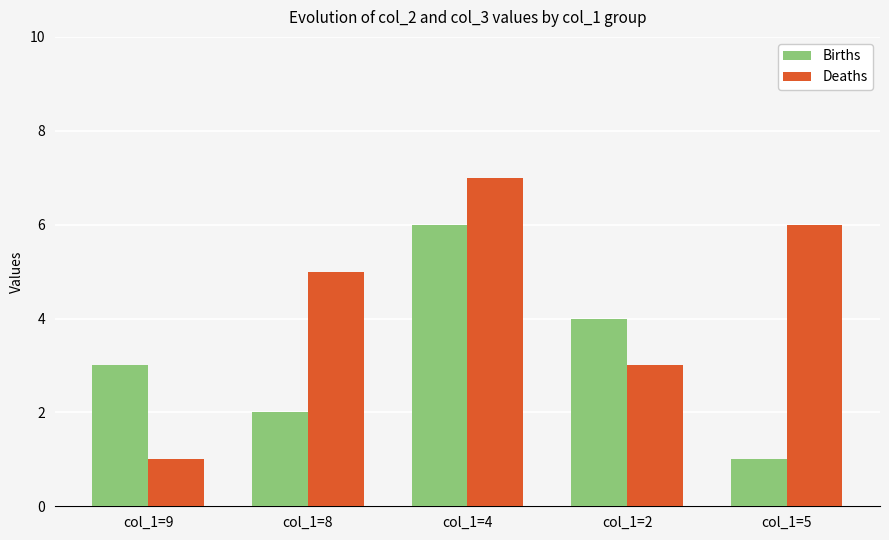

List the series in order of their peak value, highest first.

Deaths, Births